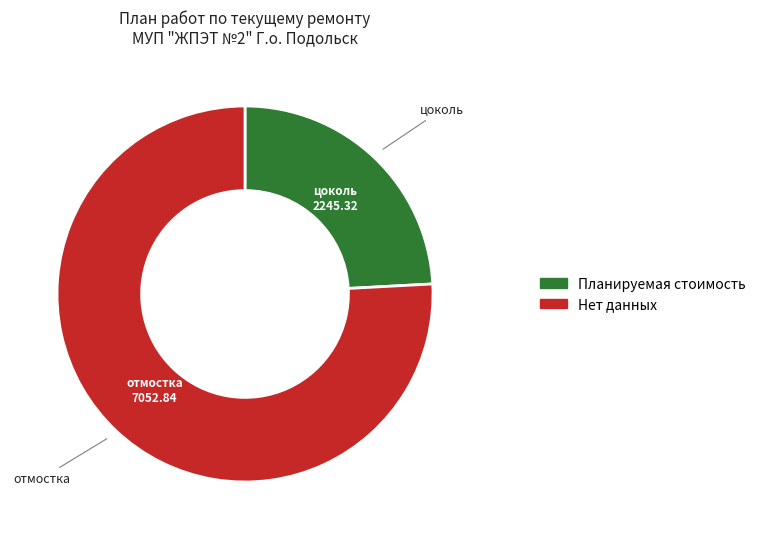

Does any single category account for the majority?

Yes